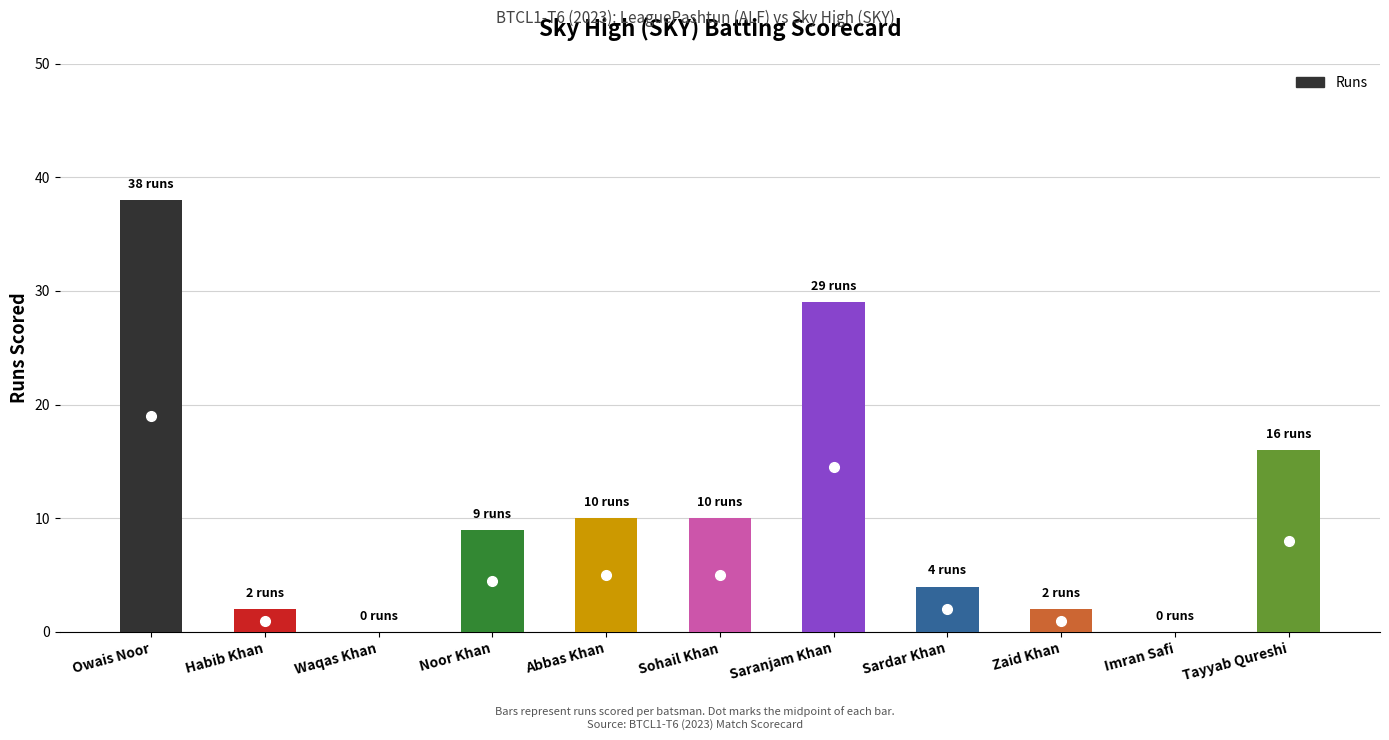

Approximately how many times larger is the value at Tayyab Qureshi compared to Owais Noor?

0.4